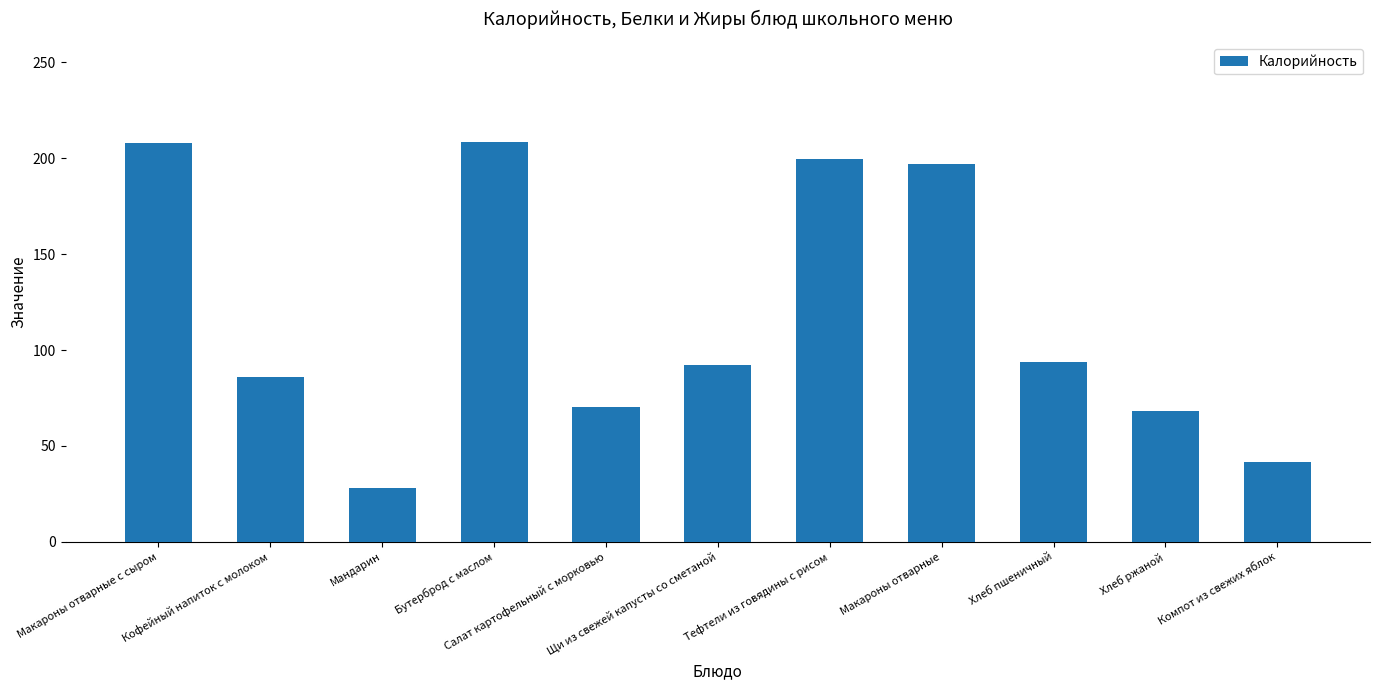

What is the sum of the values at Хлеб ржаной and Компот из свежих яблок?

109.9